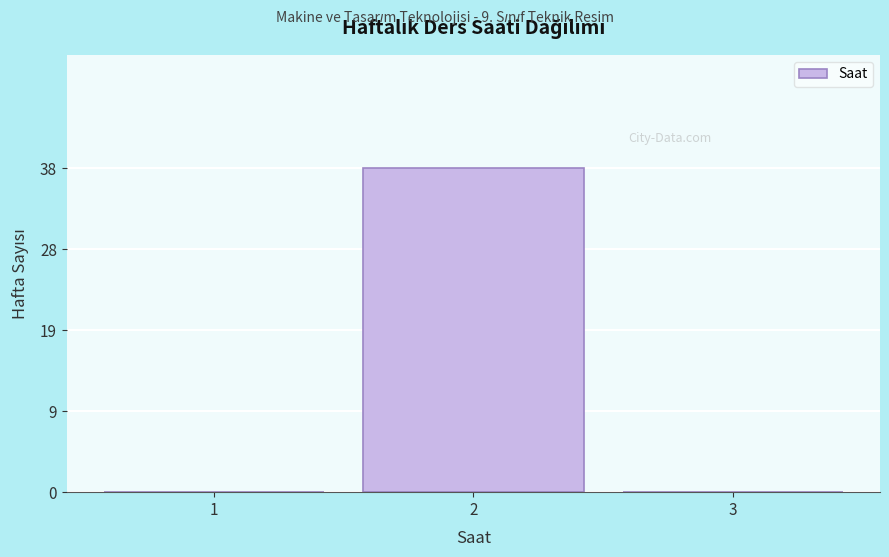

Reading left to right, transcribe this chart: for each bar, give the range it covers on the x-axis and its height. The values are not printed on the chart, so give them approximately, as read against the axis.

0.5 to 1.5: 0
1.5 to 2.5: 38
2.5 to 3.5: 0